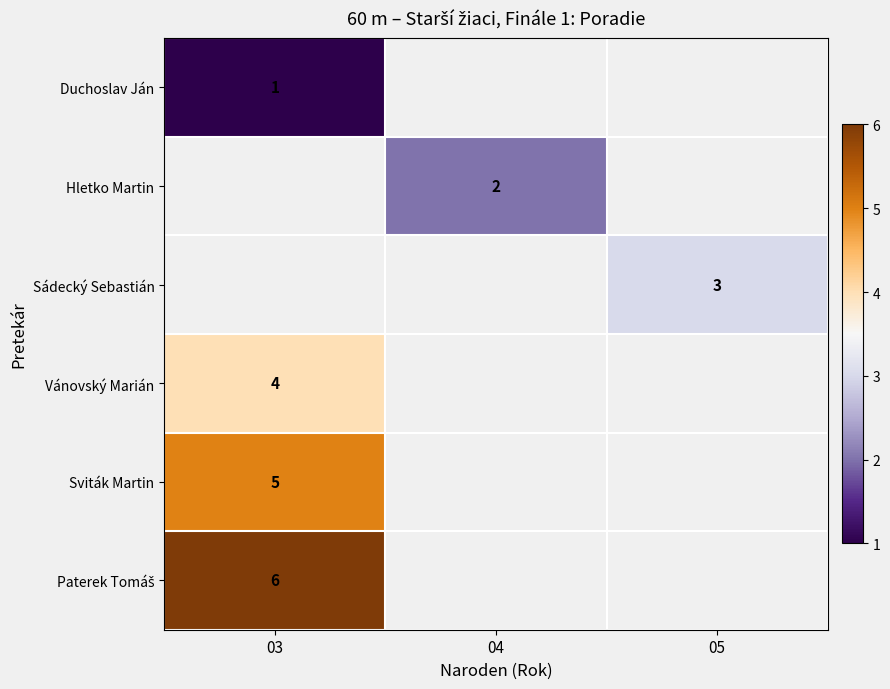

At how many categories does at least one series exceed 3?

1